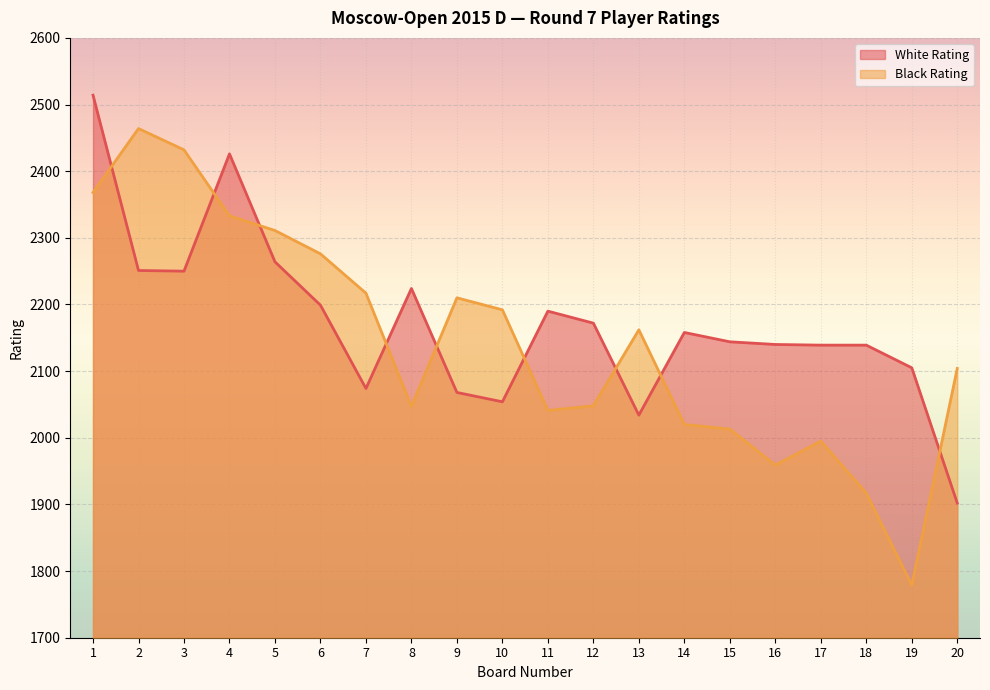

What is the value of the White Rating point at the 17th from the left?

2139